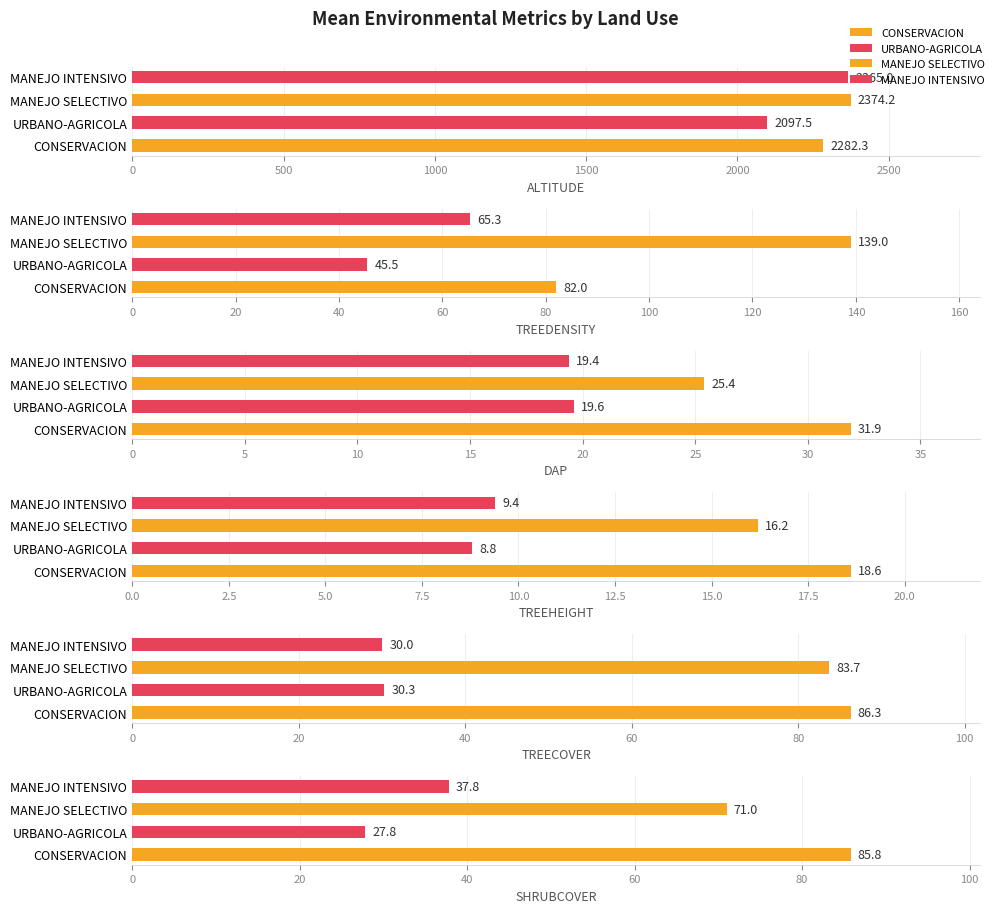

Between ALTITUDE and TREECOVER, which is larger?

ALTITUDE